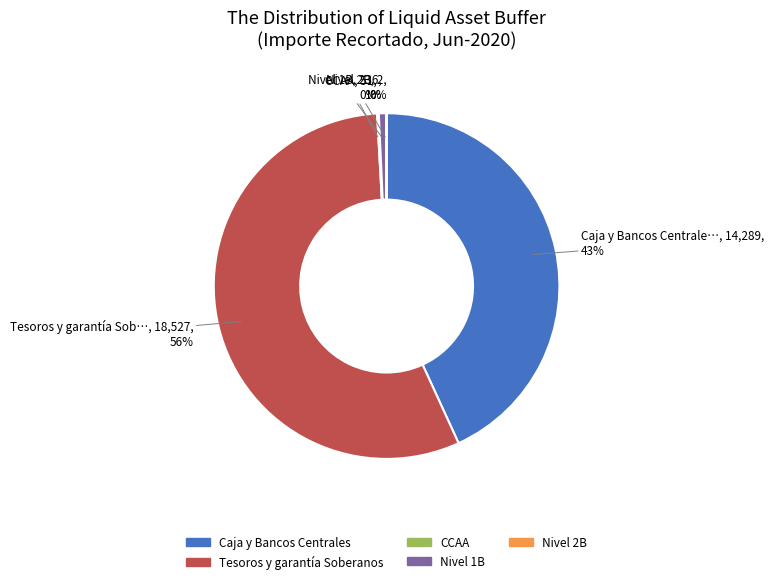

Does any single category account for the majority?

Yes